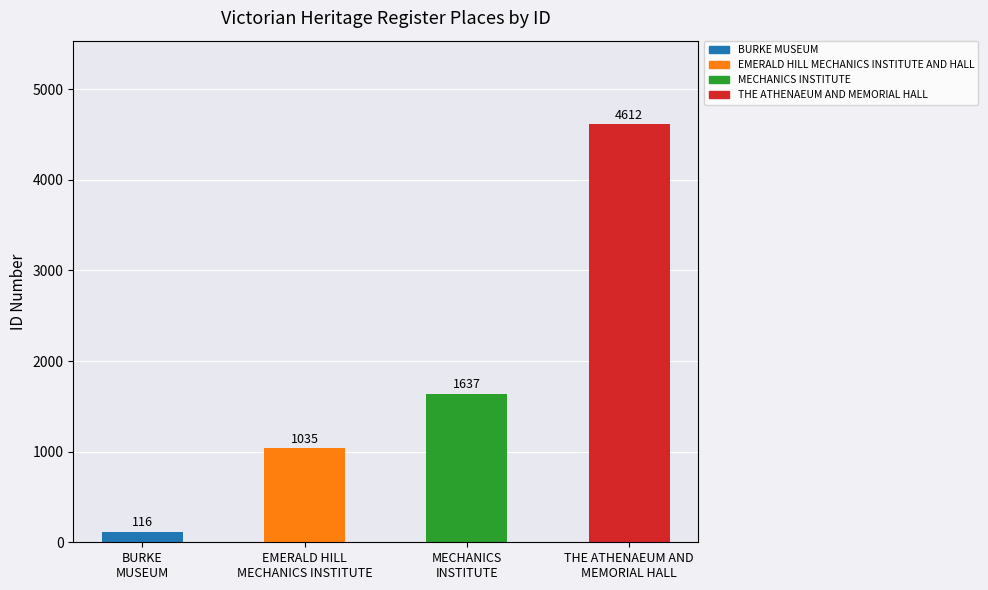

What position from the left is THE ATHENAEUM AND
MEMORIAL HALL?

4